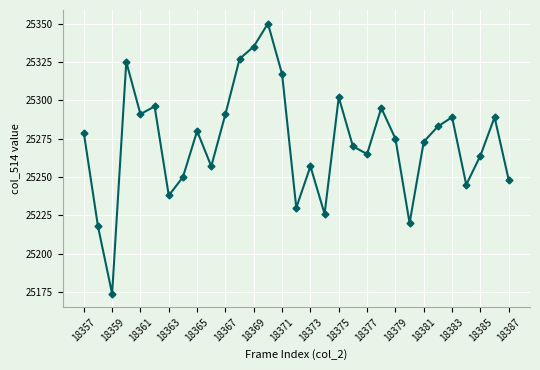

What is the sum of all values?

783459